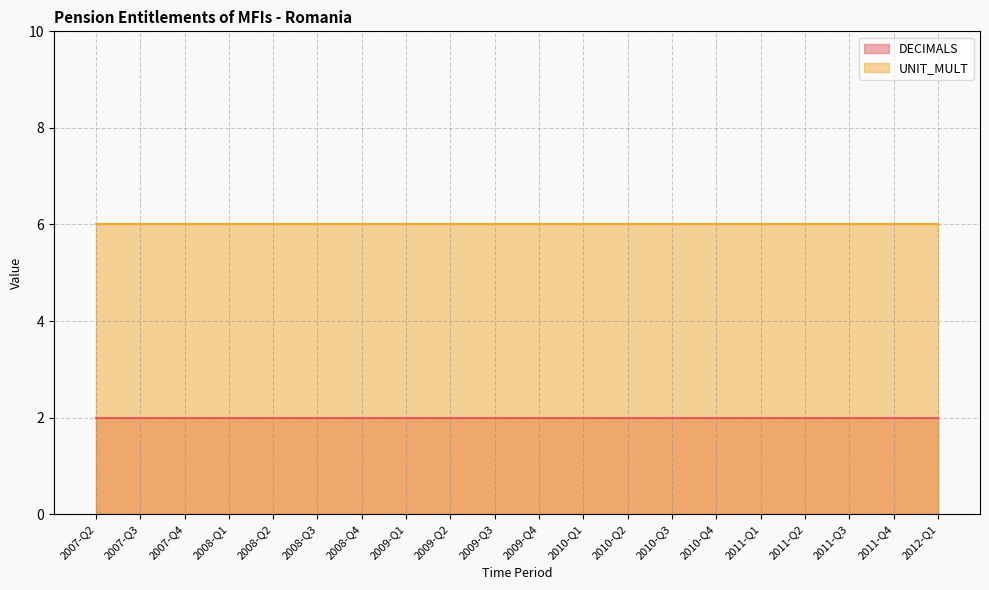

At 2010-Q2, list the series in order from smallest to largest.

DECIMALS, UNIT_MULT